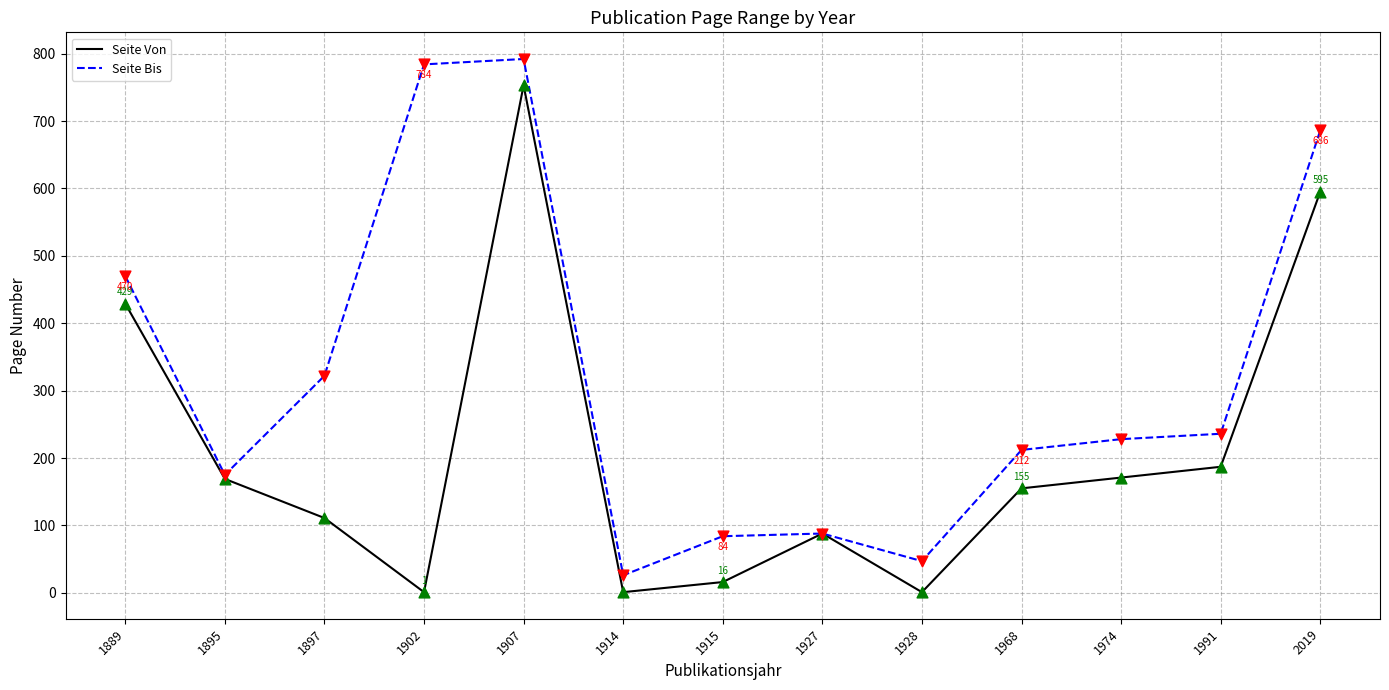

What are all the series names shown in the legend?

Seite Von, Seite Bis